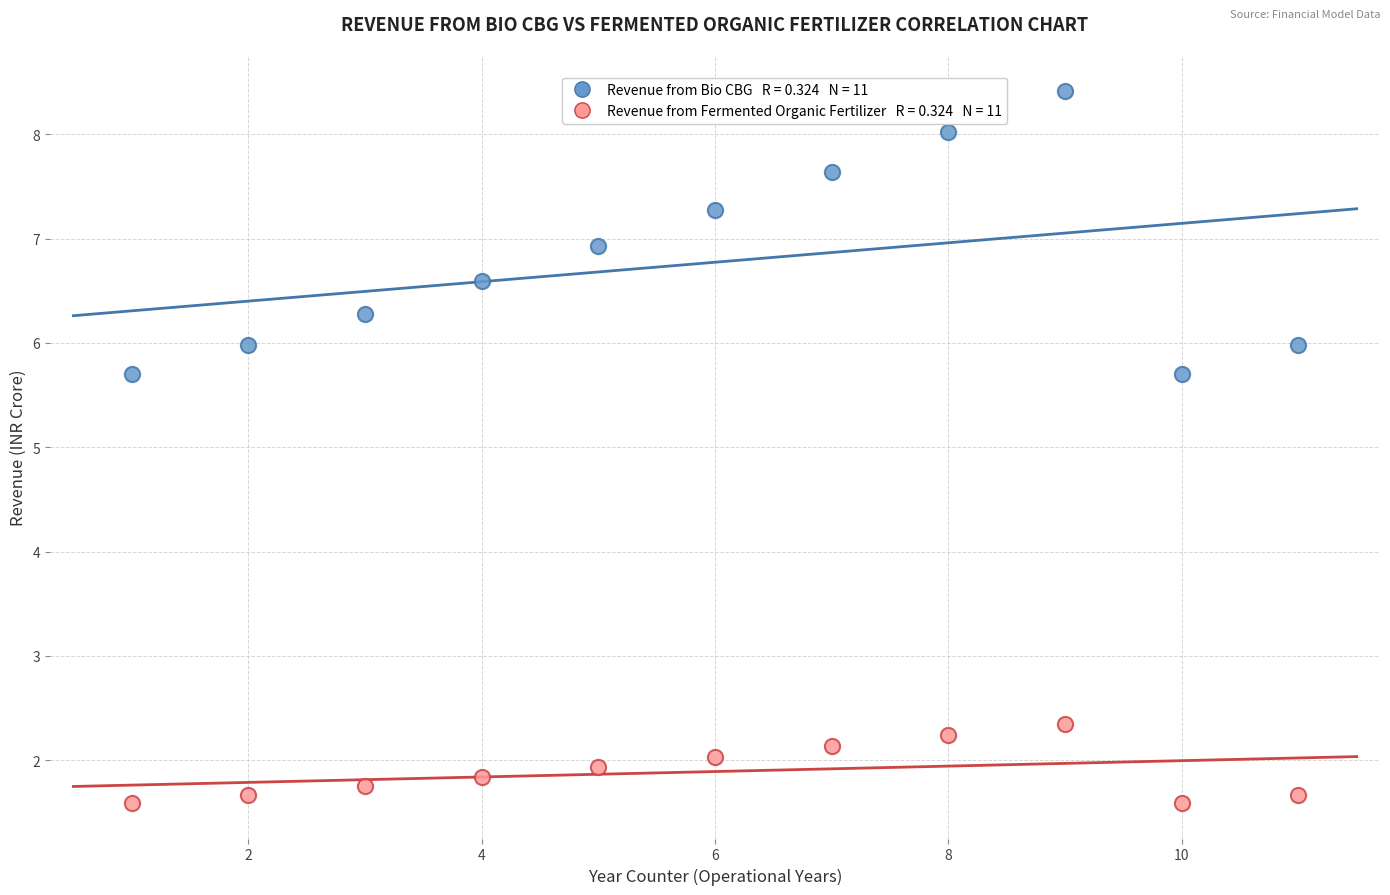

Across all data points, what is the range of X values (max minus min)?

10.0